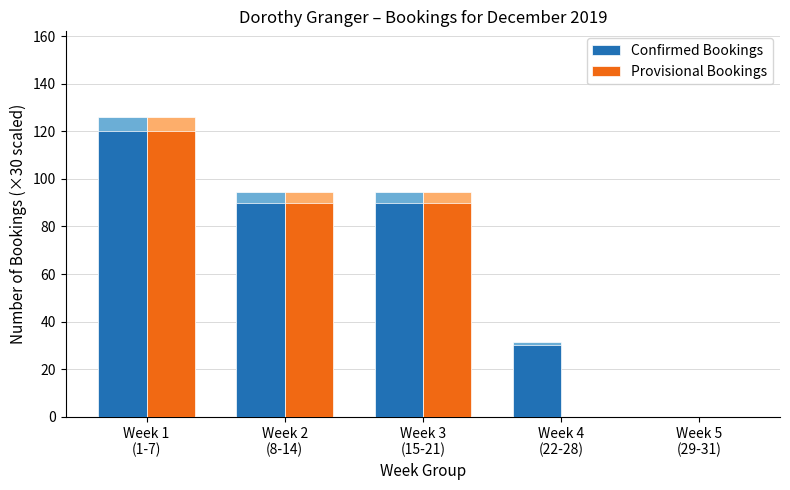

What are all the series names shown in the legend?

Confirmed Bookings, Provisional Bookings